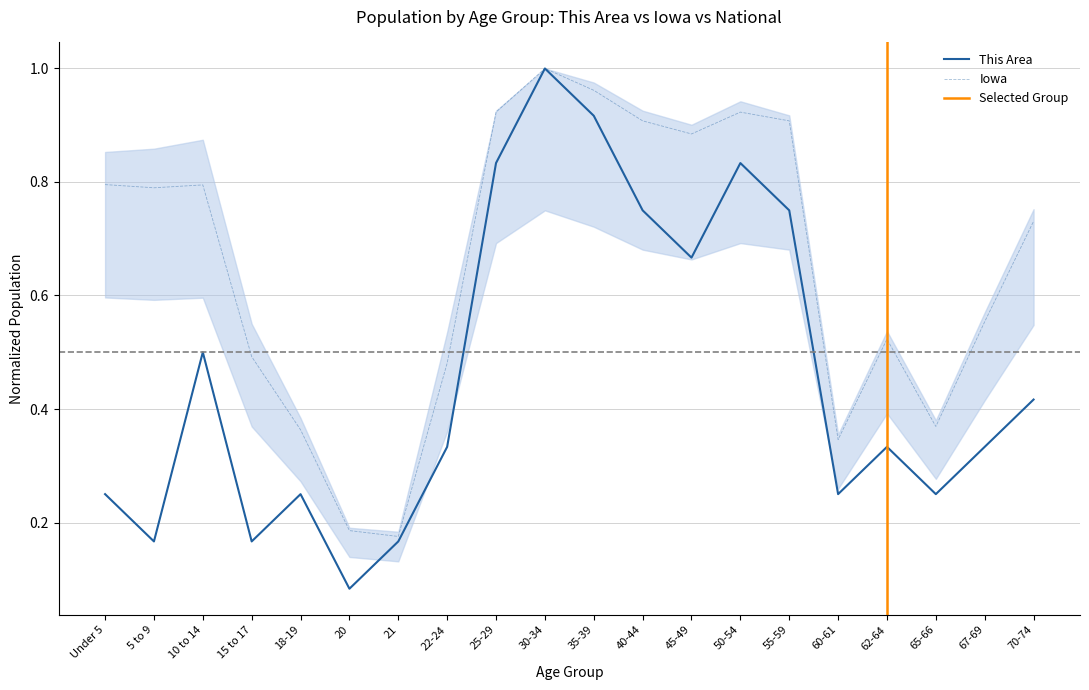

What is the value of the Iowa point at the 17th from the left?

0.5